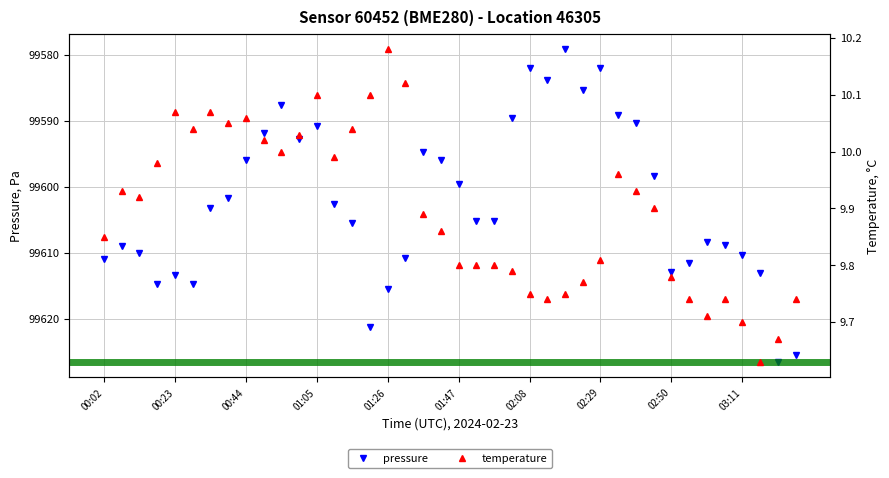

True or false: temperature and pressure intersect in this chart.

False